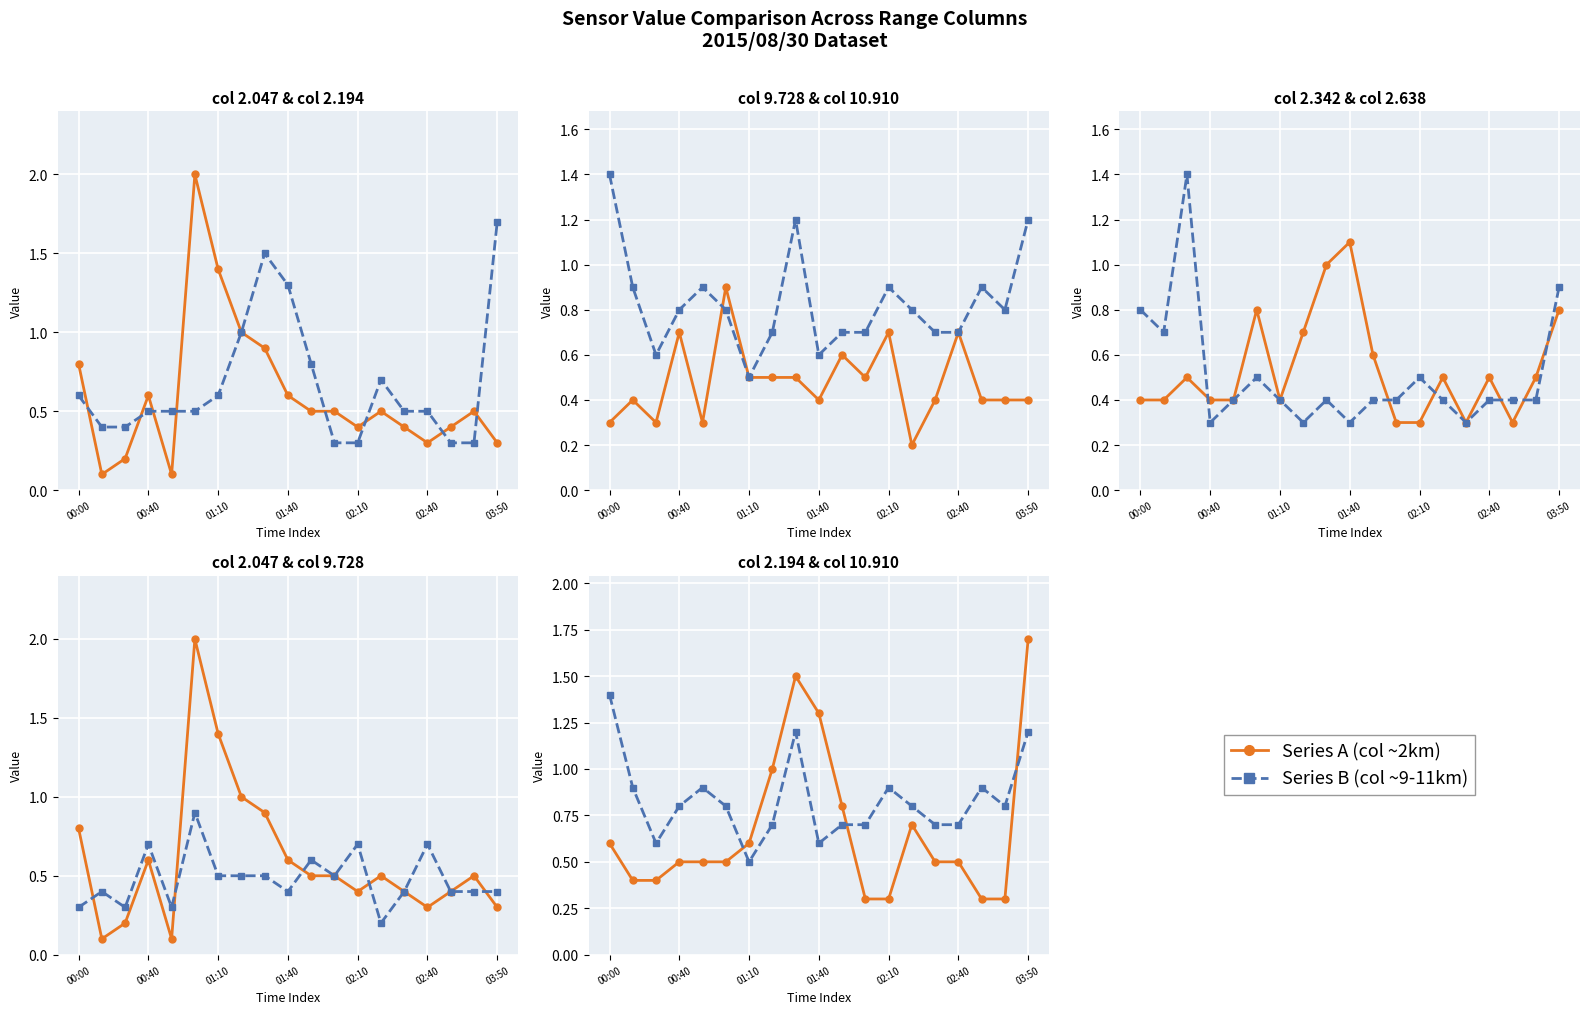

At which category does Series 2.194 reach its first local peak?

8